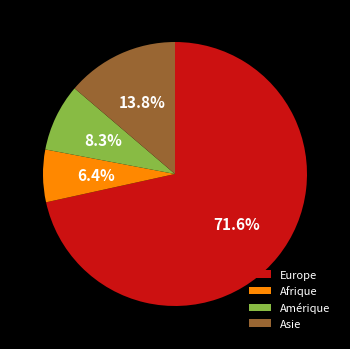

What is the majority slice?

Europe